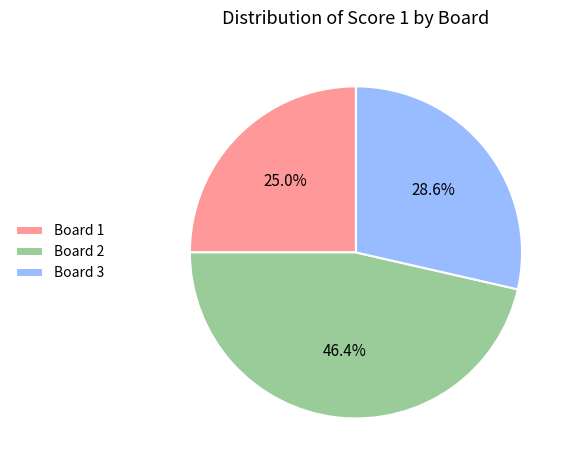

True or false: Board 3 accounts for 29% of the total.

True